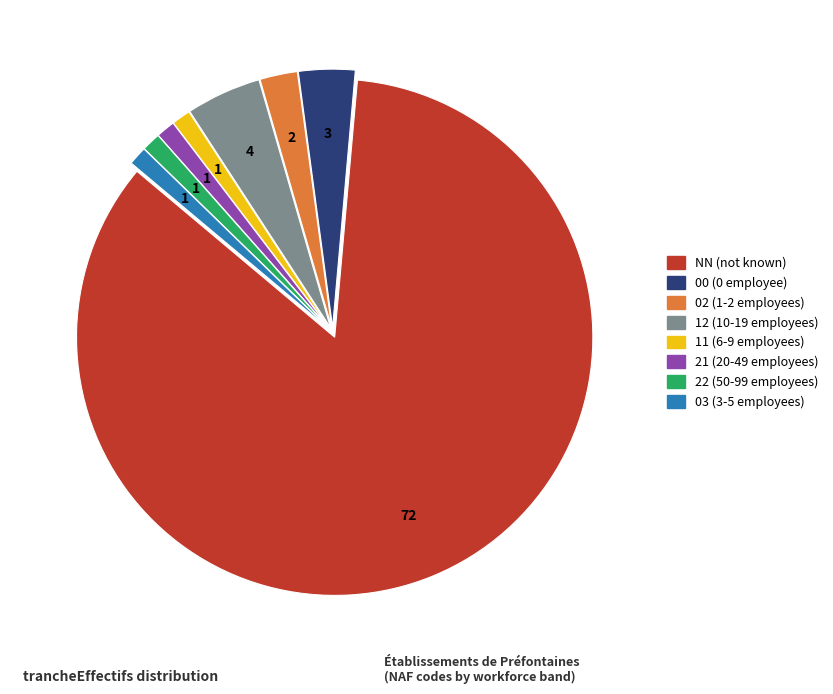

Count the number of slices in the pie.

8